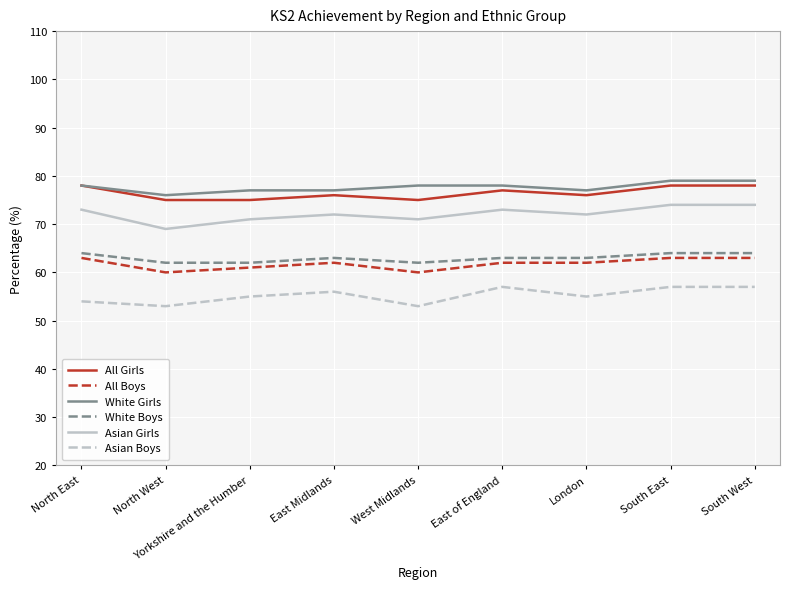

Is the value of Asian Girls at East of England greater than the value of White Boys at East Midlands?

Yes